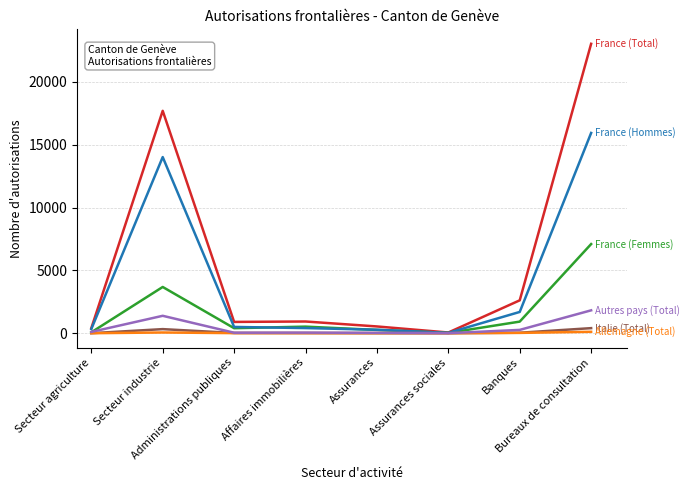

What is the greatest value displayed?

23040